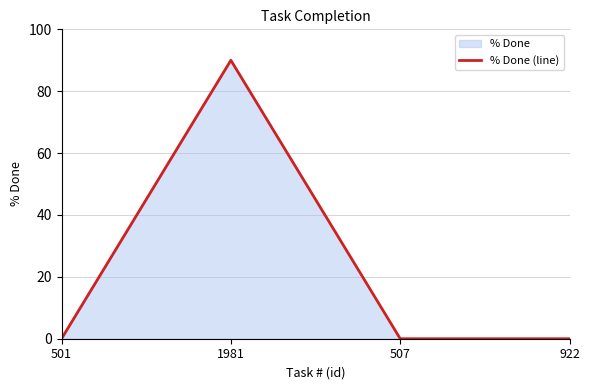

Count the number of data series in this chart.

1